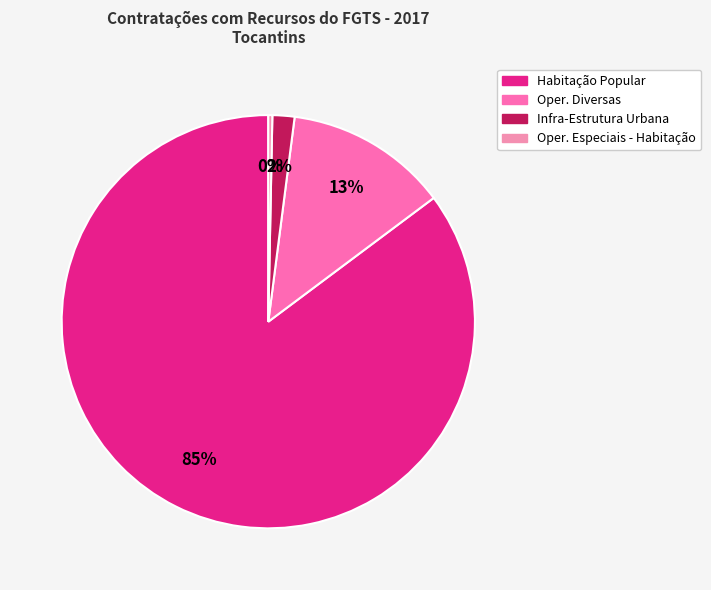

Which has a higher value, Habitação Popular or Infra-Estrutura Urbana?

Habitação Popular